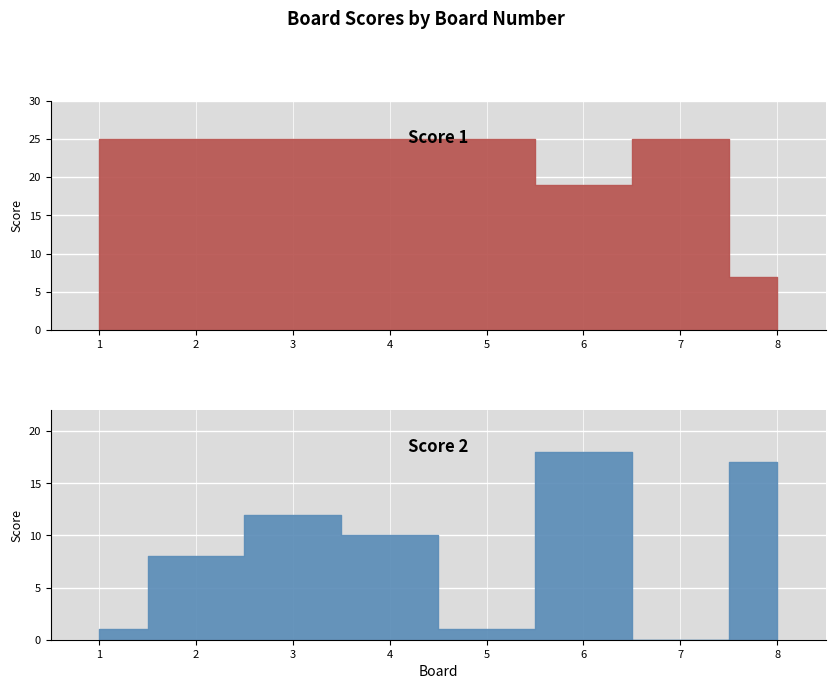

Where do Score 1 and Score 2 first cross each other?

7 and 8